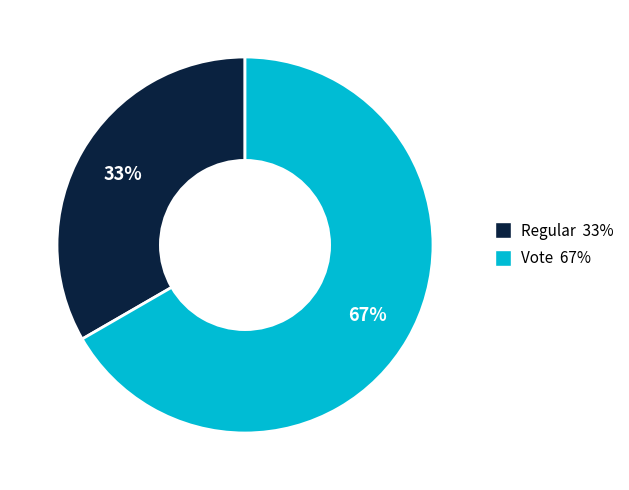

Is the sum of Vote and Regular greater than half?

Yes